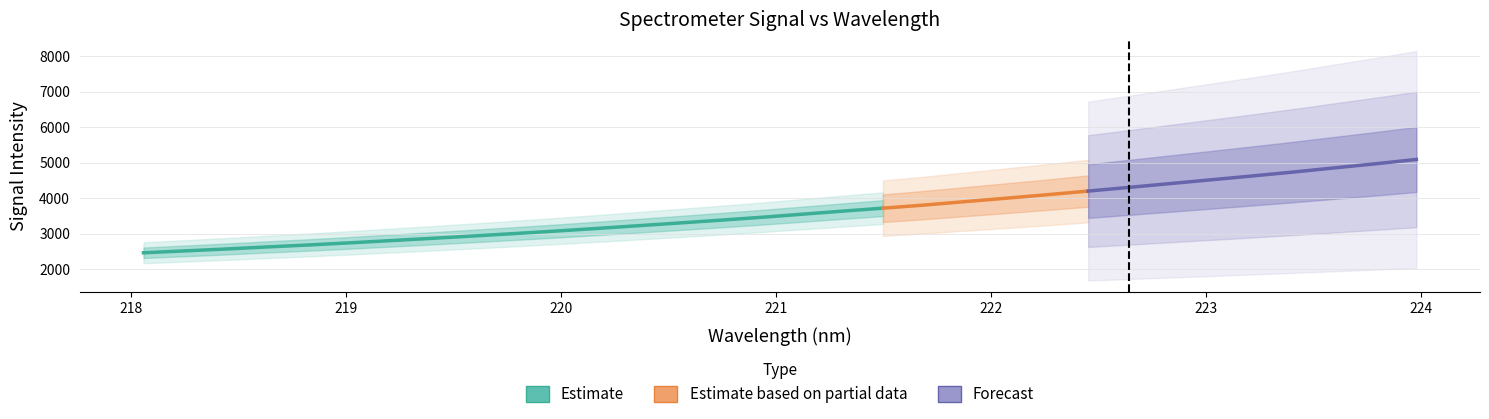

True or false: y and x cross at least once.

False